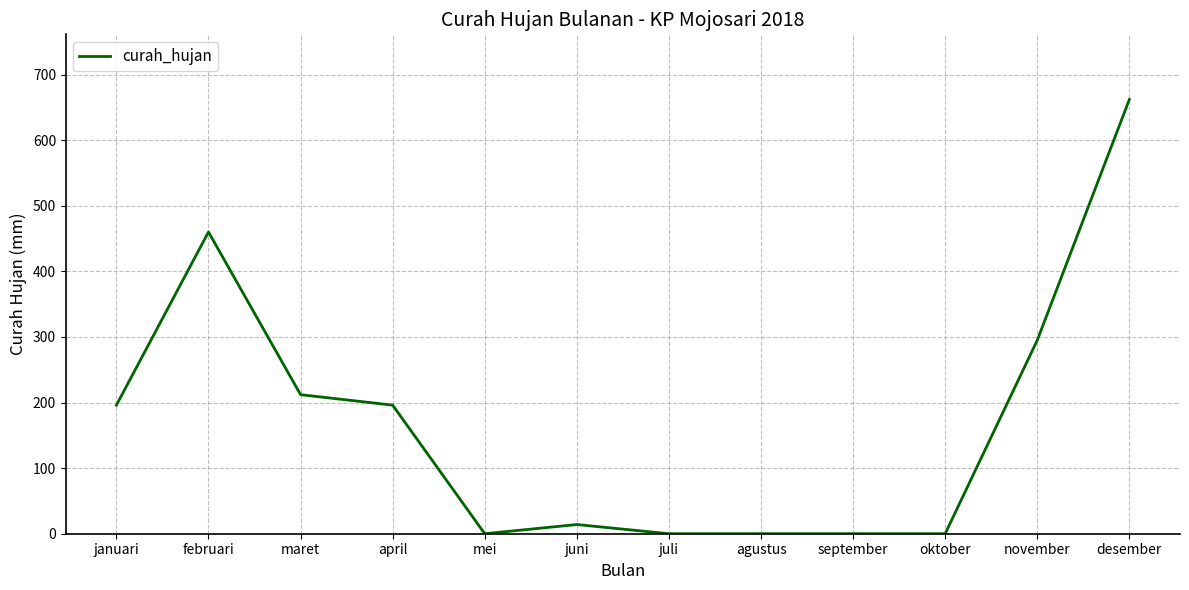

What is the change in value from april to juli?

-196